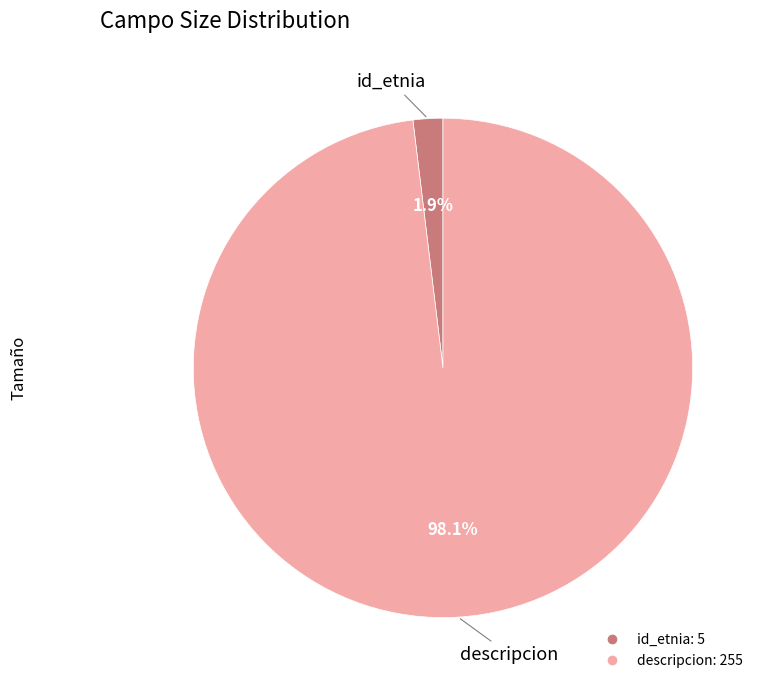

How many segments does this pie chart have?

2